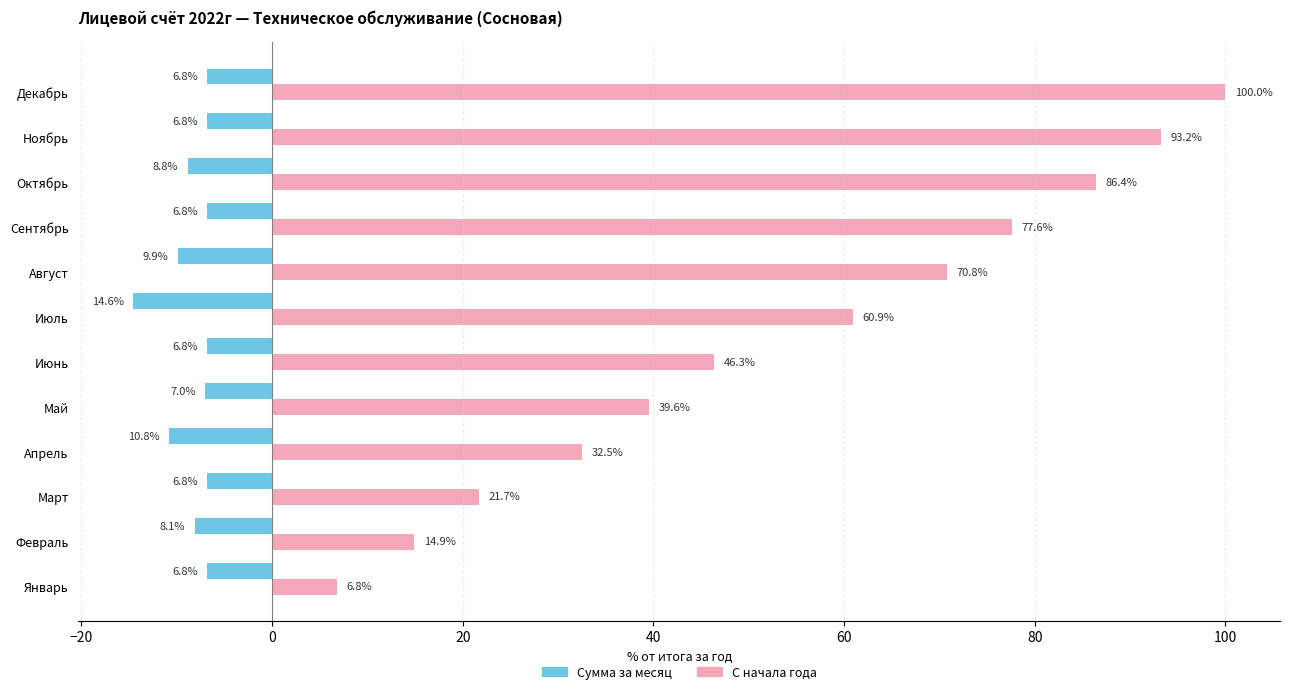

What is the difference between the highest and lowest values at Июль?

75.5